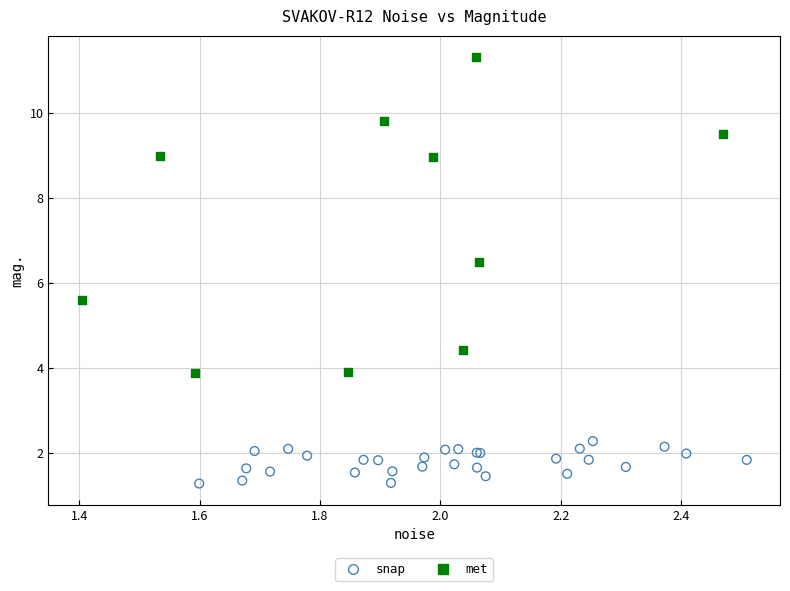

Which series contains the highest Y value?

met